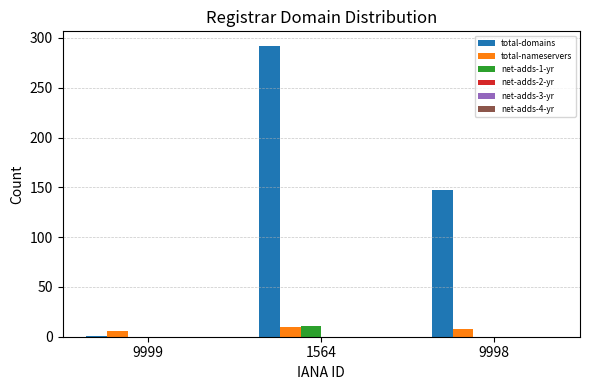

What is the sum of all total-nameservers values?

24